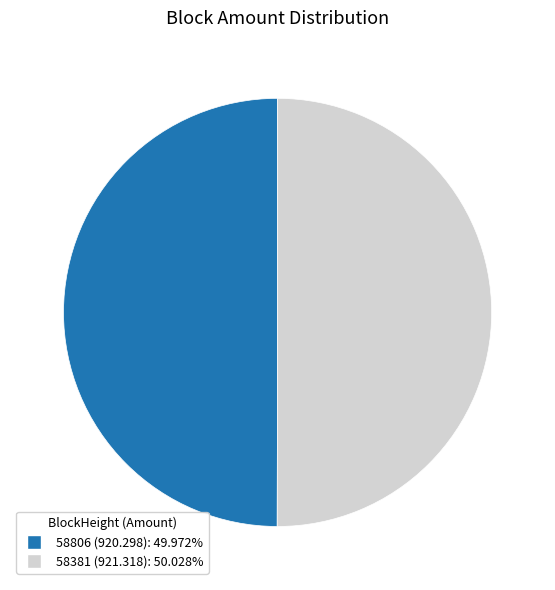

Is the sum of 58381 and 58806 greater than half?

Yes